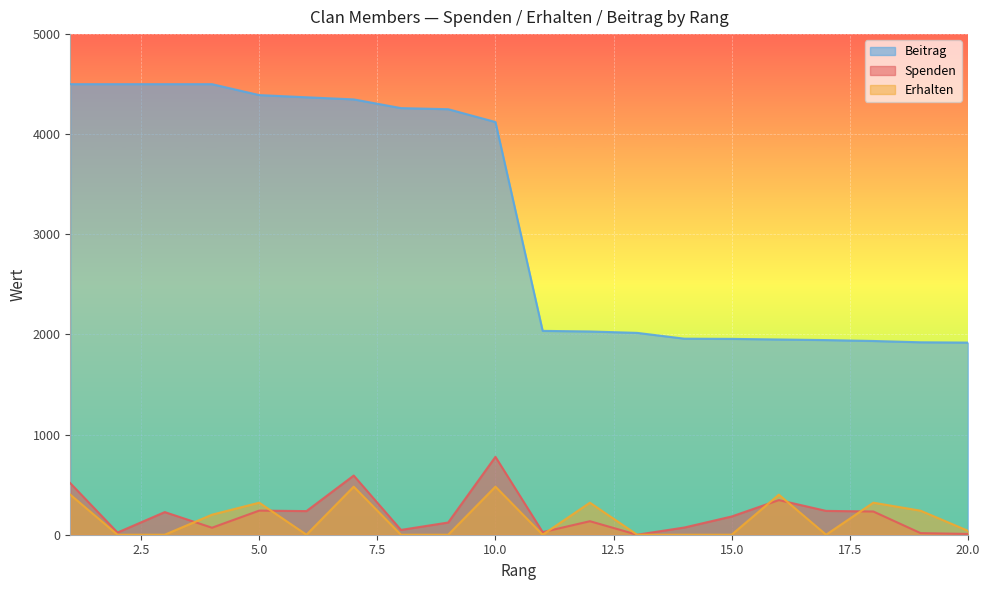

Reading left to right, transcribe all the data shown in this chart.

Spenden: 515	22	226	70	241	236	591	48	122	778	26	135	0	72	182	346	238	232	16	8
Erhalten: 400	0	0	200	320	0	480	0	0	480	0	320	0	0	0	400	0	320	240	40
Beitrag: 4500	4500	4500	4500	4391	4369	4348	4261	4250	4122	2036	2030	2016	1958	1956	1950	1944	1935	1922	1919